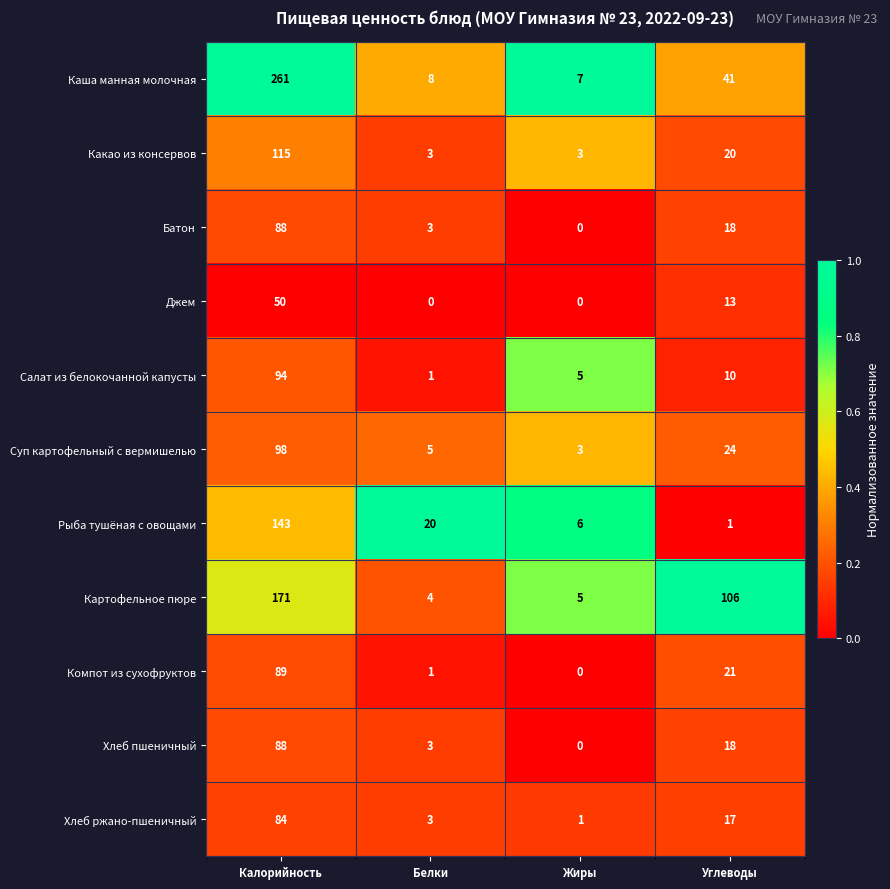

What value does the Салат из белокочанной капусты series have at Углеводы, to the nearest 5?

10